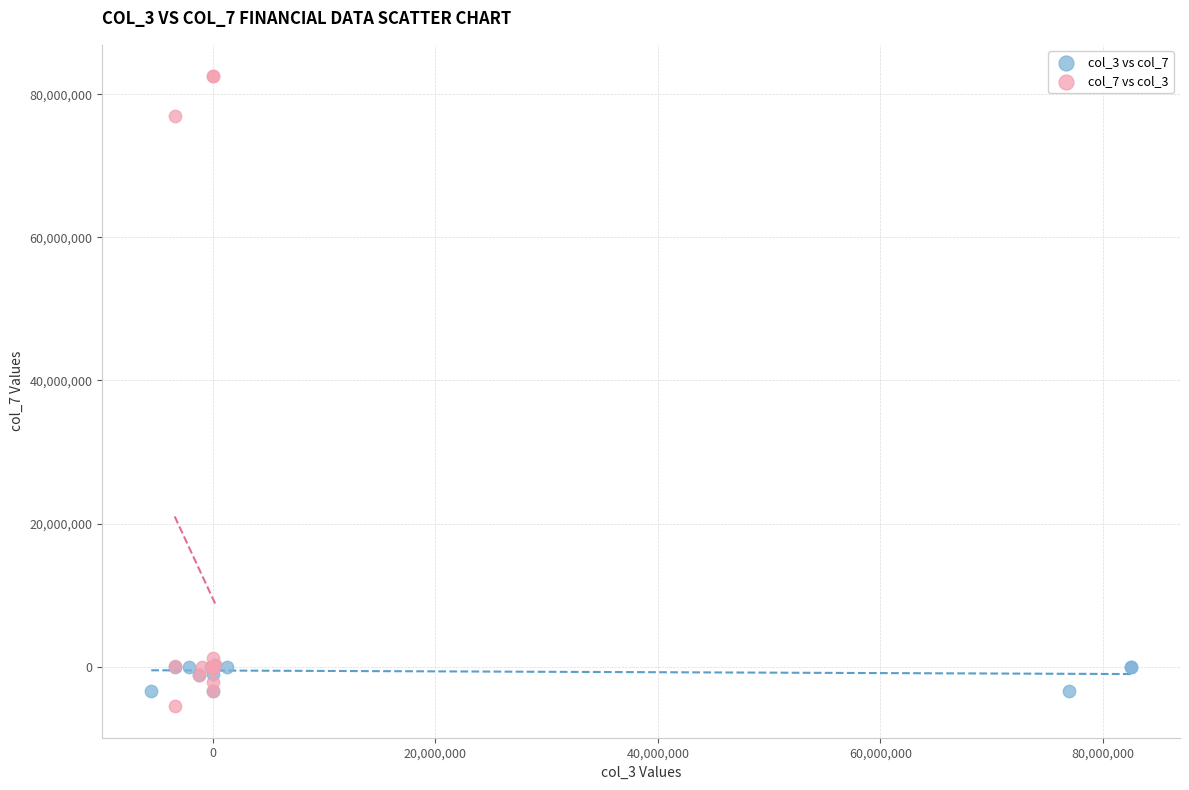

What are all the series names shown in the legend?

col_3 vs col_7, col_7 vs col_3